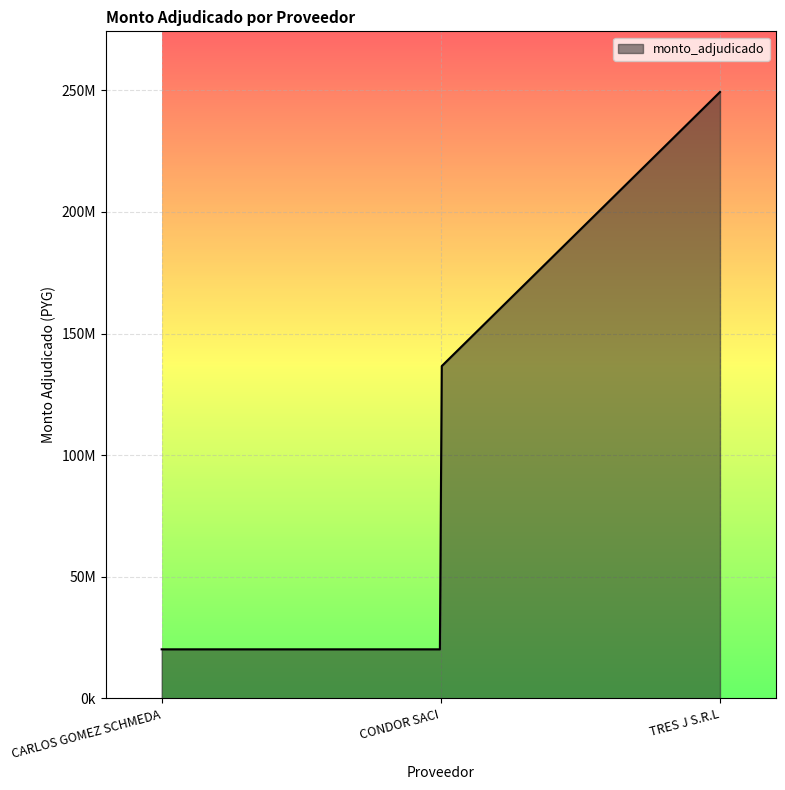

Does the chart display data point markers on the line(s)?

No